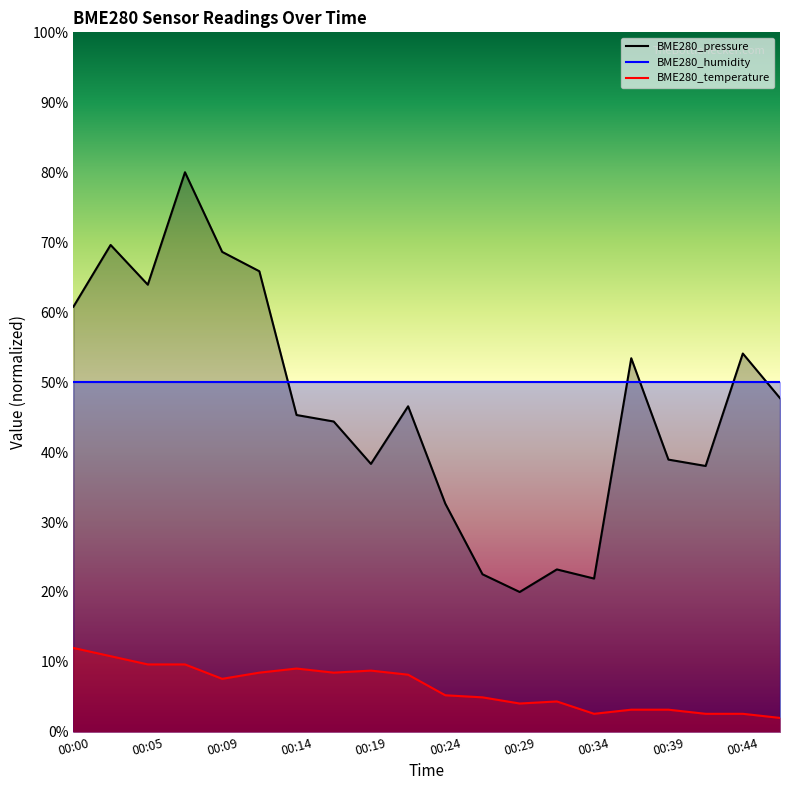

Is the value of BME280_pressure at 00:07 greater than the value of BME280_temperature at 00:07?

Yes